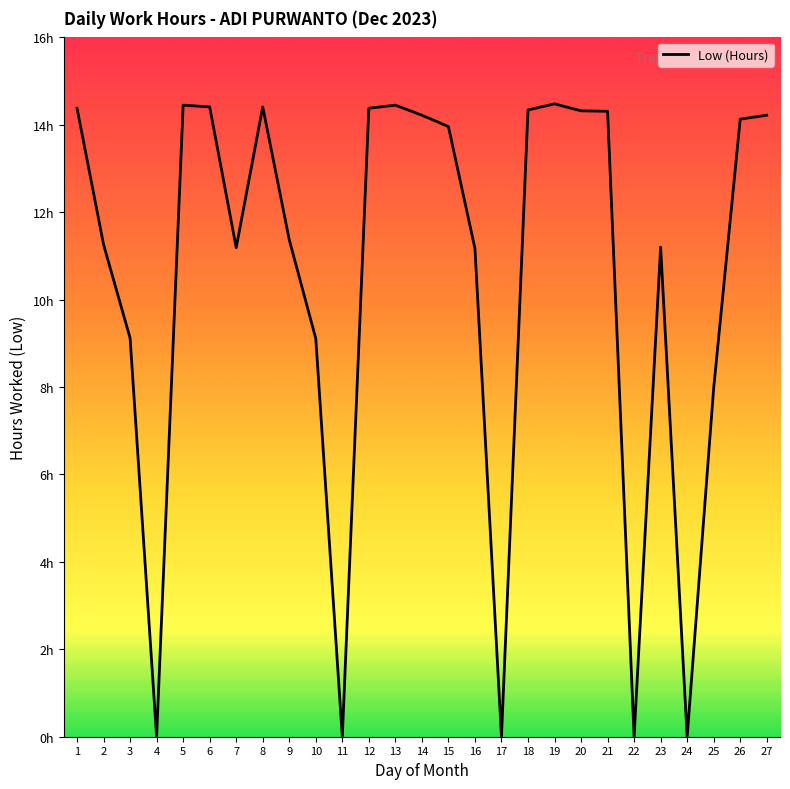

Does the chart display data point markers on the line(s)?

No